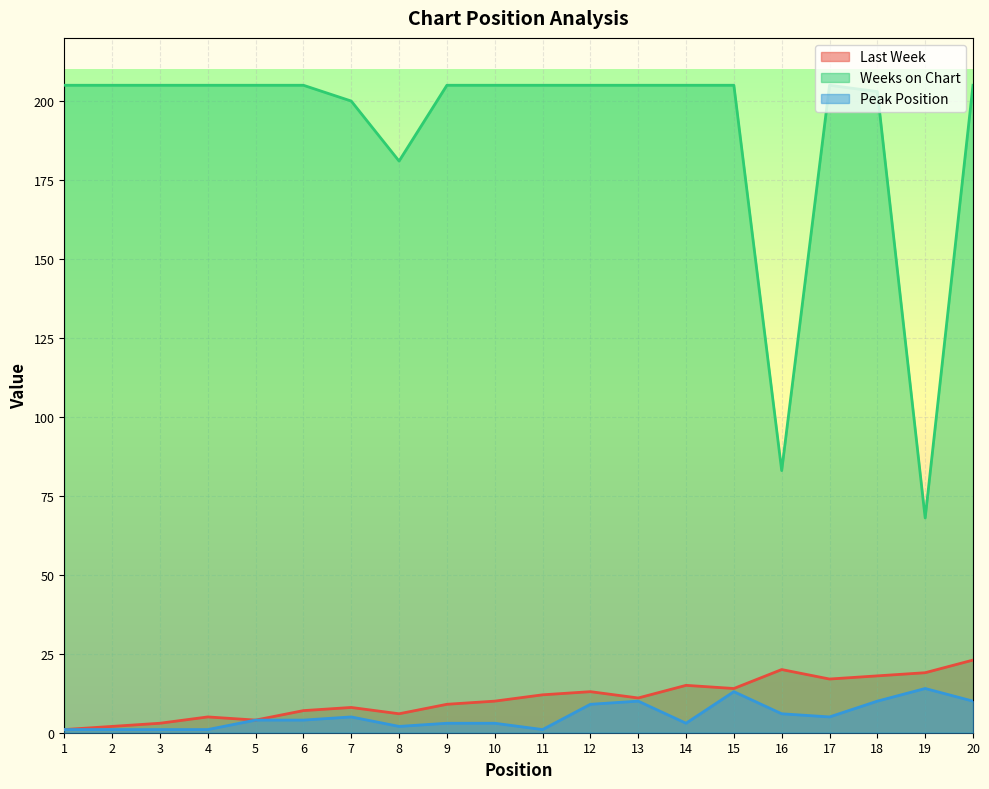

Rank the categories by Last Week value from lowest to highest.

1, 2, 3, 5, 4, 8, 6, 7, 9, 10, 13, 11, 12, 15, 14, 17, 18, 19, 16, 20